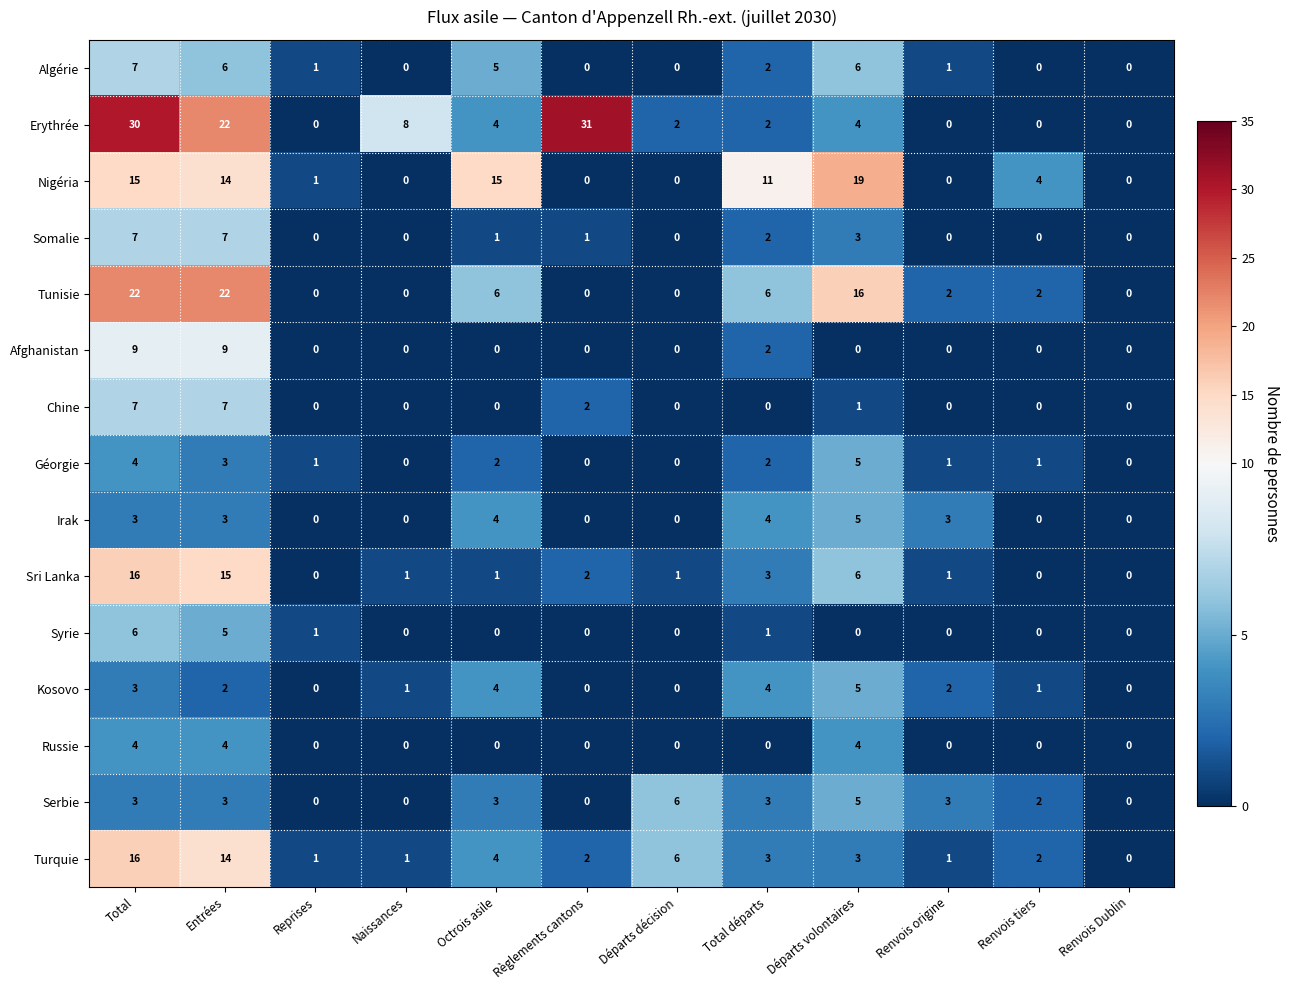

What is the difference between the highest and lowest values at Renvois tiers?

4